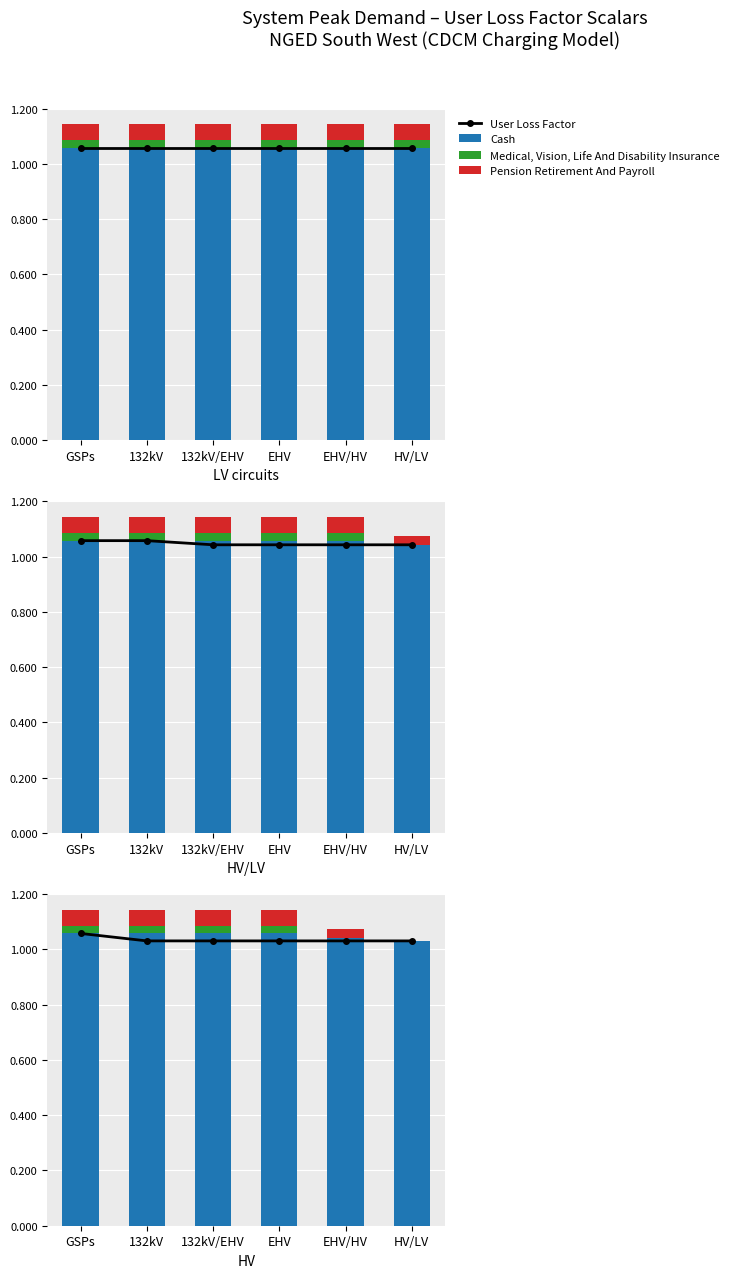

List the series in order of their peak value, lowest first.

Medical, Vision, Life And Disability Insurance, Pension Retirement And Payroll, User Loss Factor, Cash